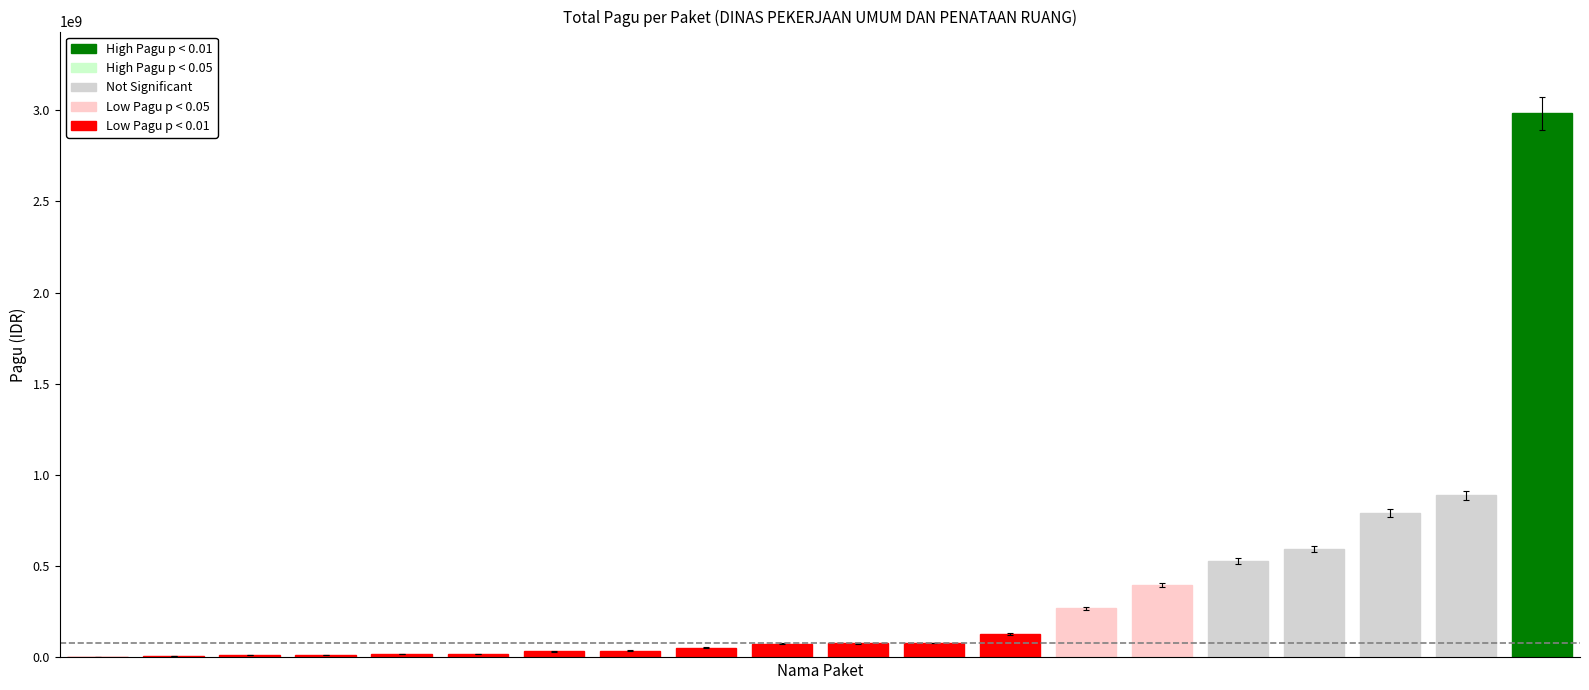

What is the sum of all values?

7013340700